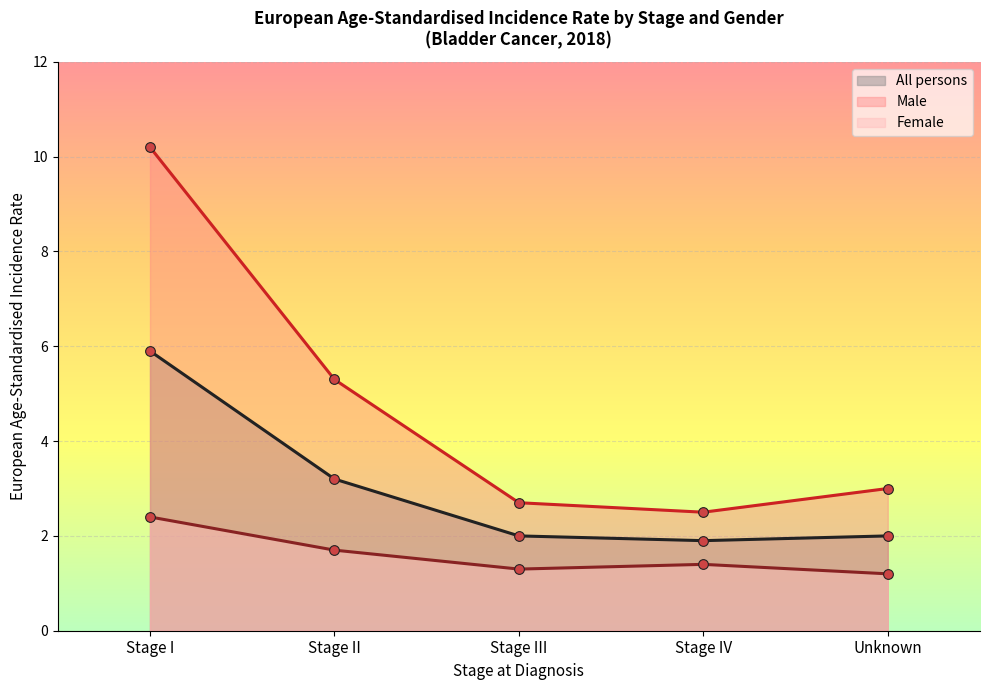

At how many categories does at least one series exceed 6?

1